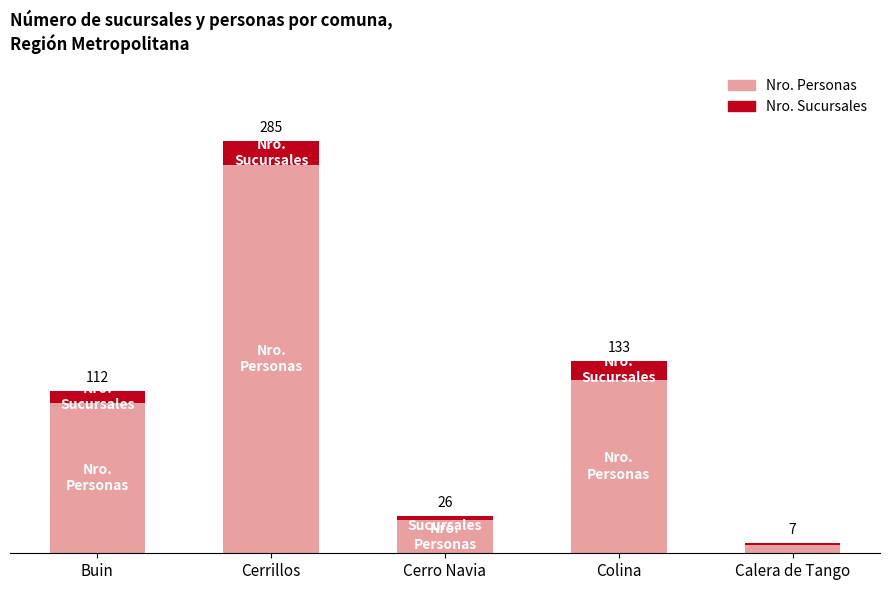

Does the chart contain stacked bars?

Yes